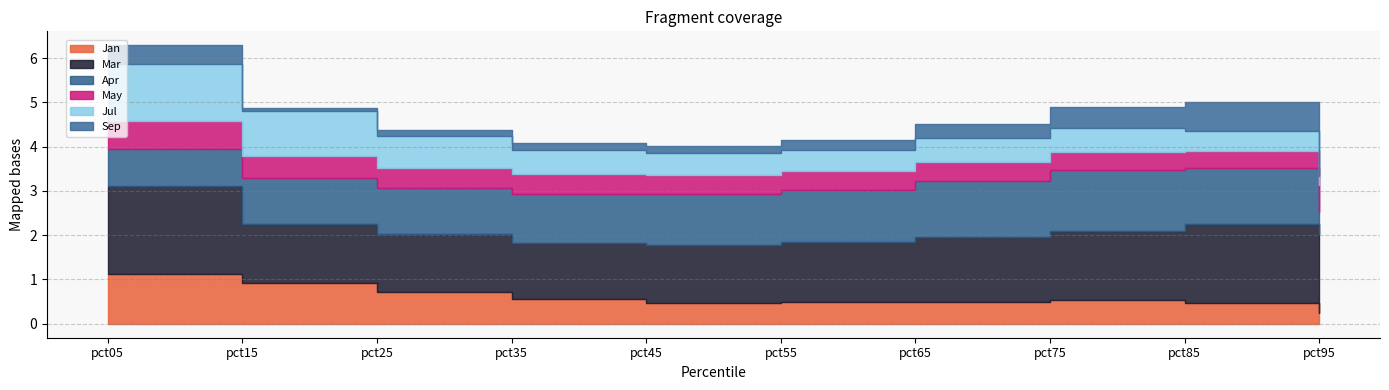

Does the chart have visible grid lines?

Yes